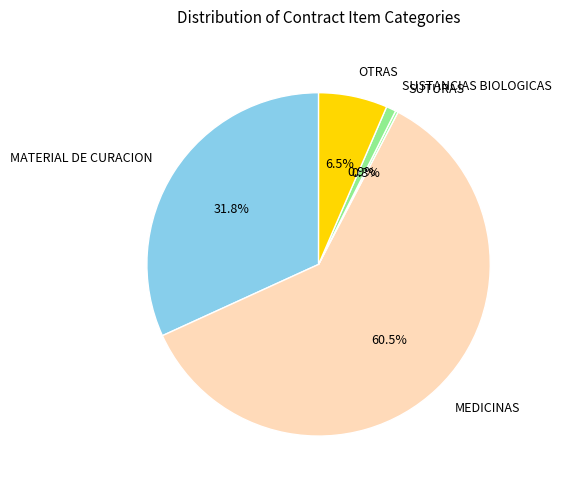

What percentage do OTRAS and MATERIAL DE CURACION together represent?

38.3%